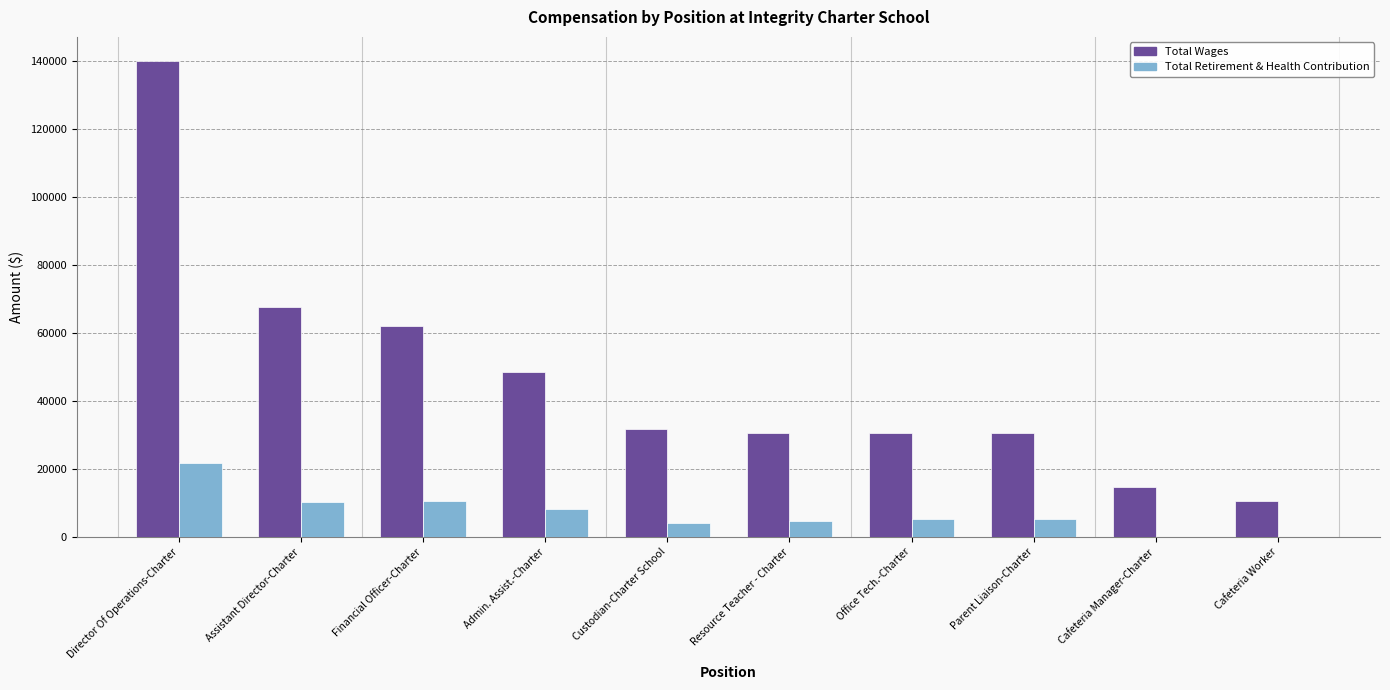

What is the total value across all series at Office Tech.-Charter?

35874.0